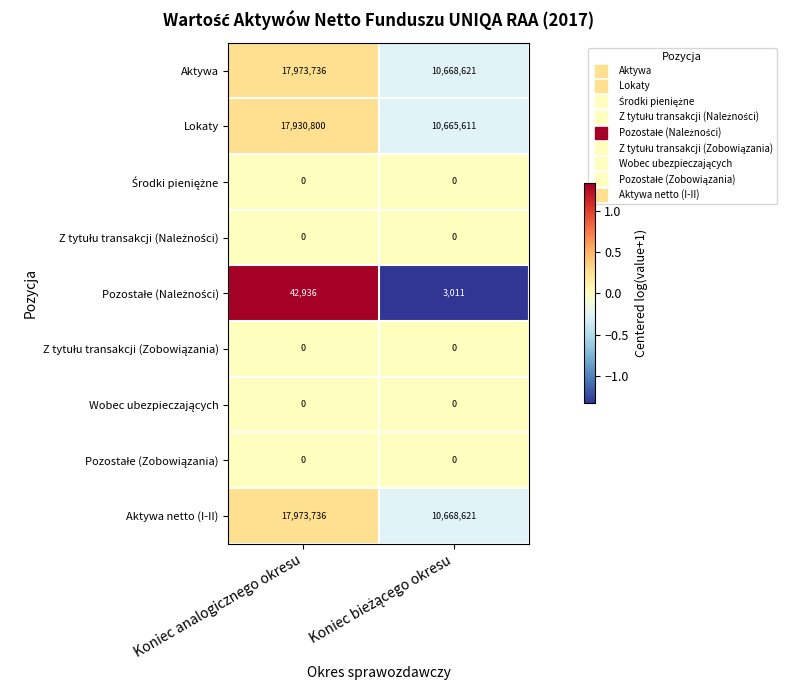

What is the total value across all series at Koniec analogicznego okresu?

53921208